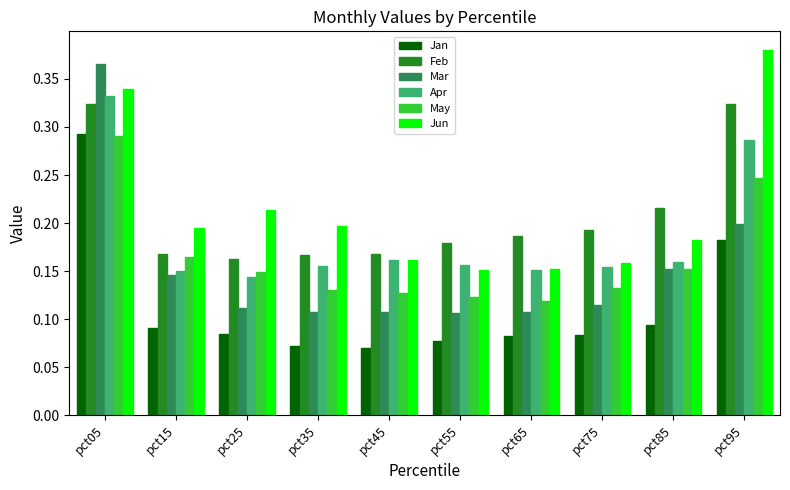

At how many categories does at least one series exceed 0?

10